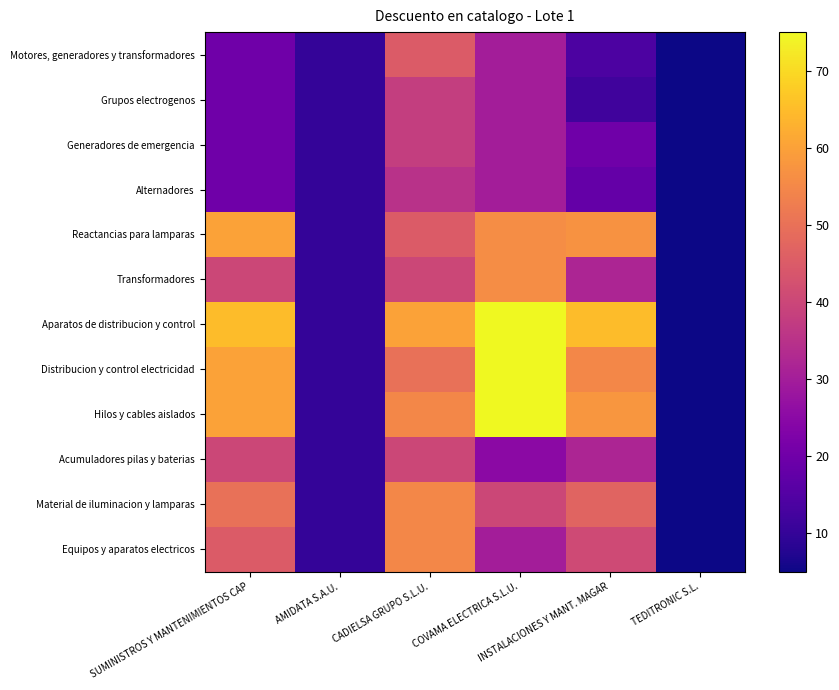

Which series has the largest total across all categories?

Aparatos de distribucion y control